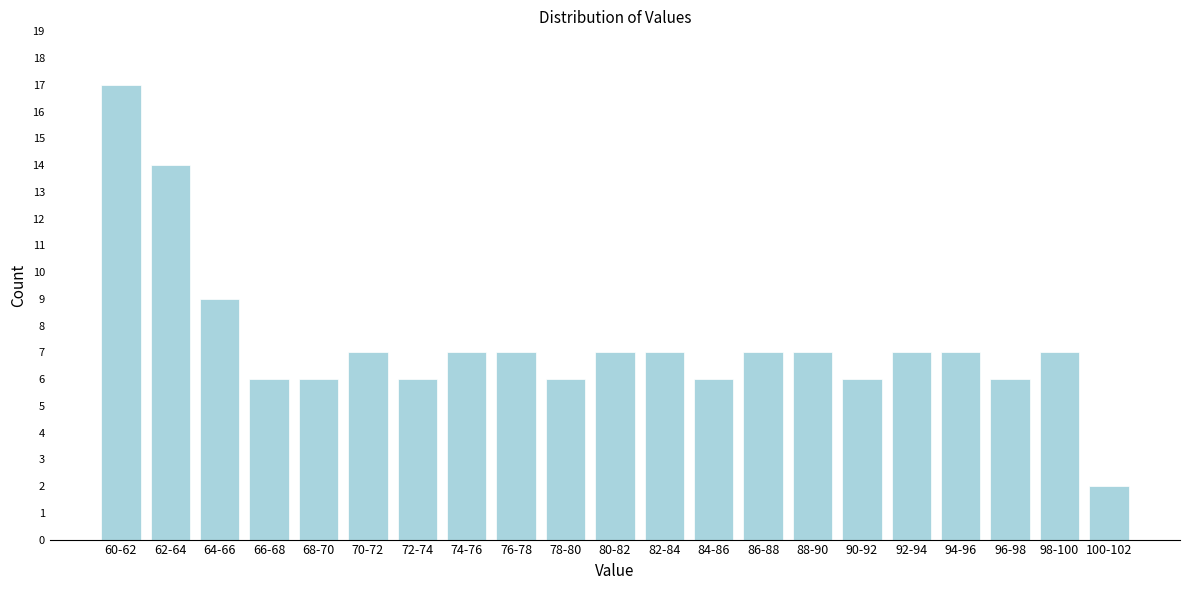

Reading left to right, extract all data points from this chart.

60-62=17	62-64=14	64-66=9	66-68=6	68-70=6	70-72=7	72-74=6	74-76=7	76-78=7	78-80=6	80-82=7	82-84=7	84-86=6	86-88=7	88-90=7	90-92=6	92-94=7	94-96=7	96-98=6	98-100=7	100-102=2